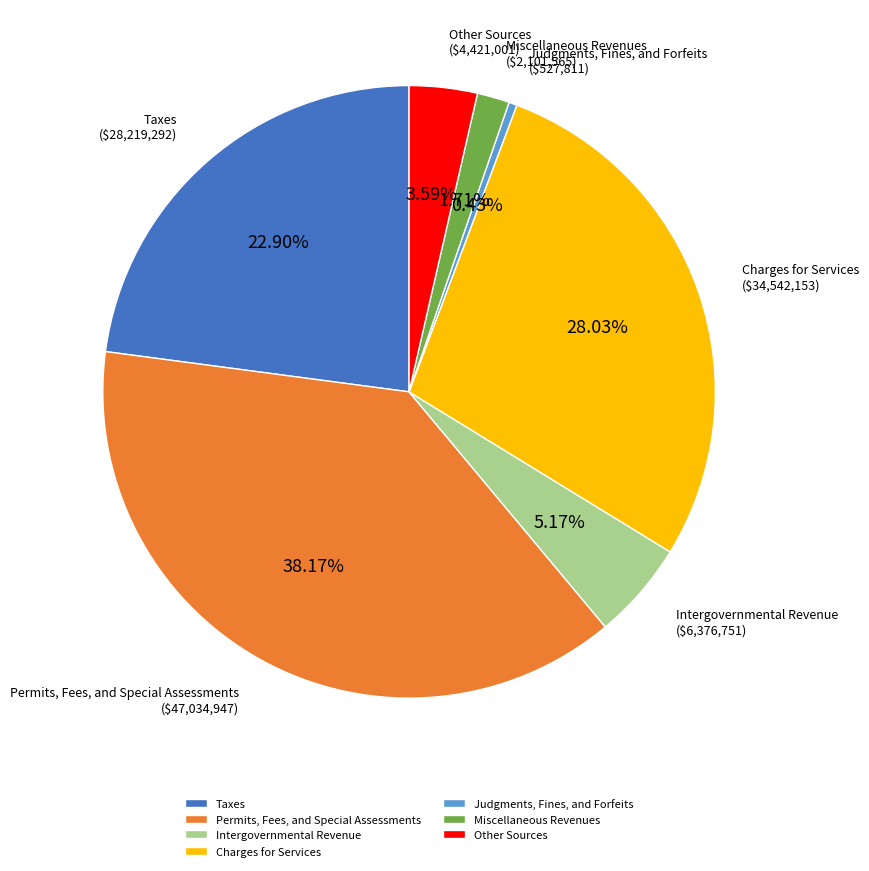

What is the smallest slice in the pie chart?

Judgments, Fines, and Forfeits